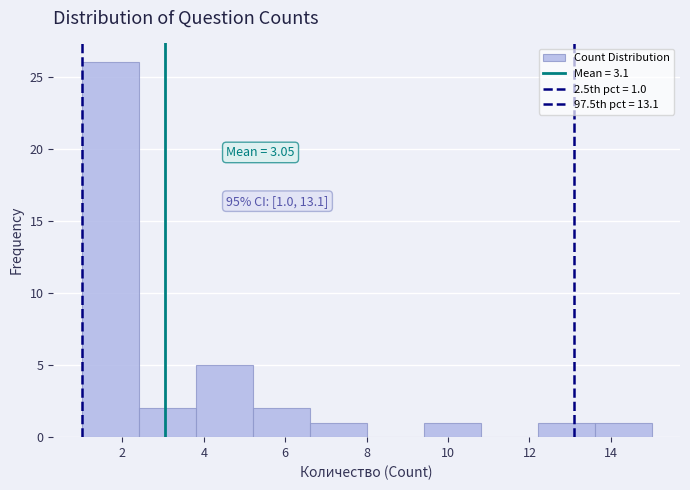

Over which range of the x-axis is the bar tallest?

1.0 to 2.4